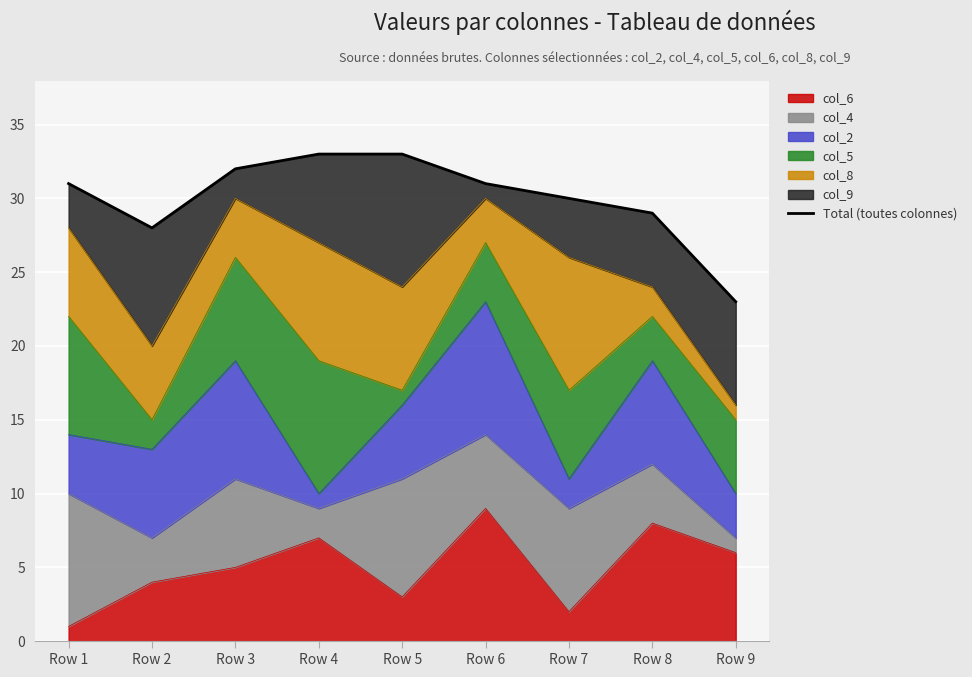

At which category does the chart reach its peak across all series?

Row 4